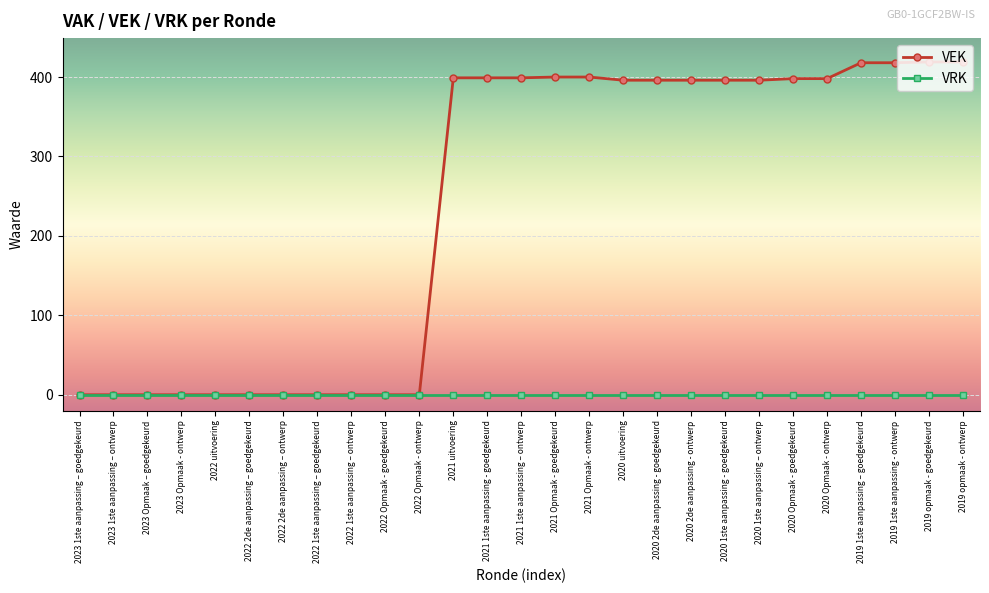

What is the value of the VEK point at the 14th from the left?

399